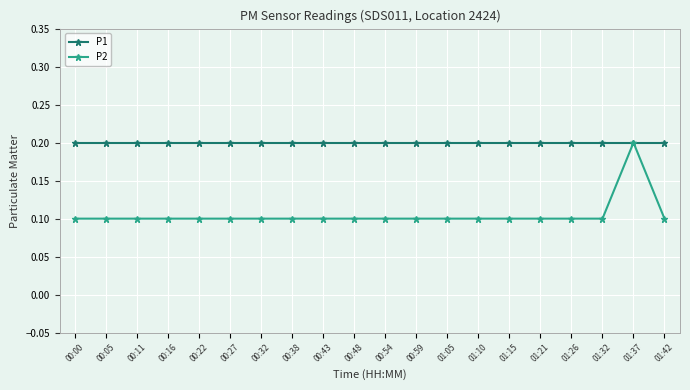

Which series has the widest spread of values?

P2